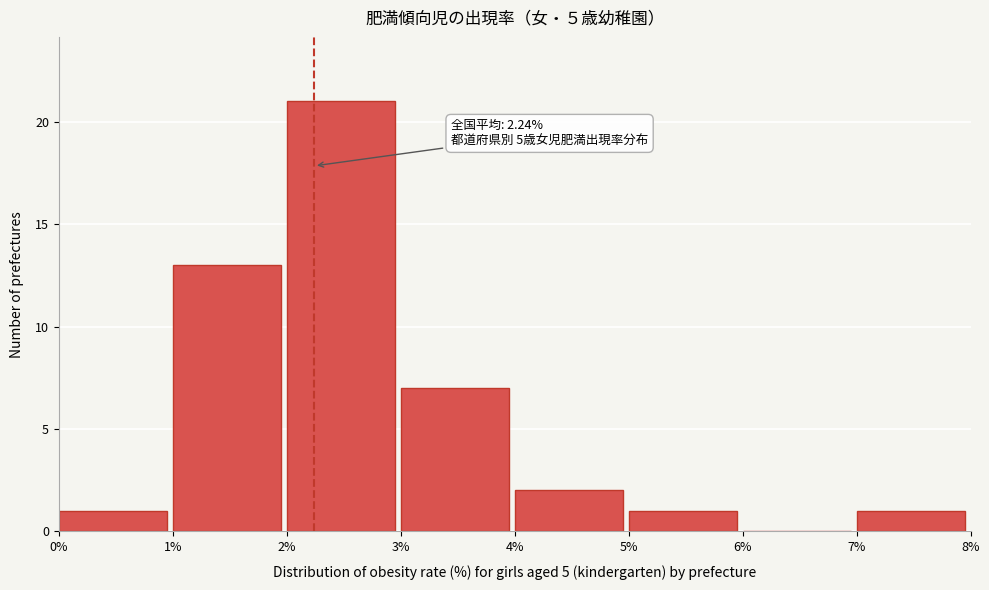

Which range on the x-axis has the tallest bar?

2% to 3%